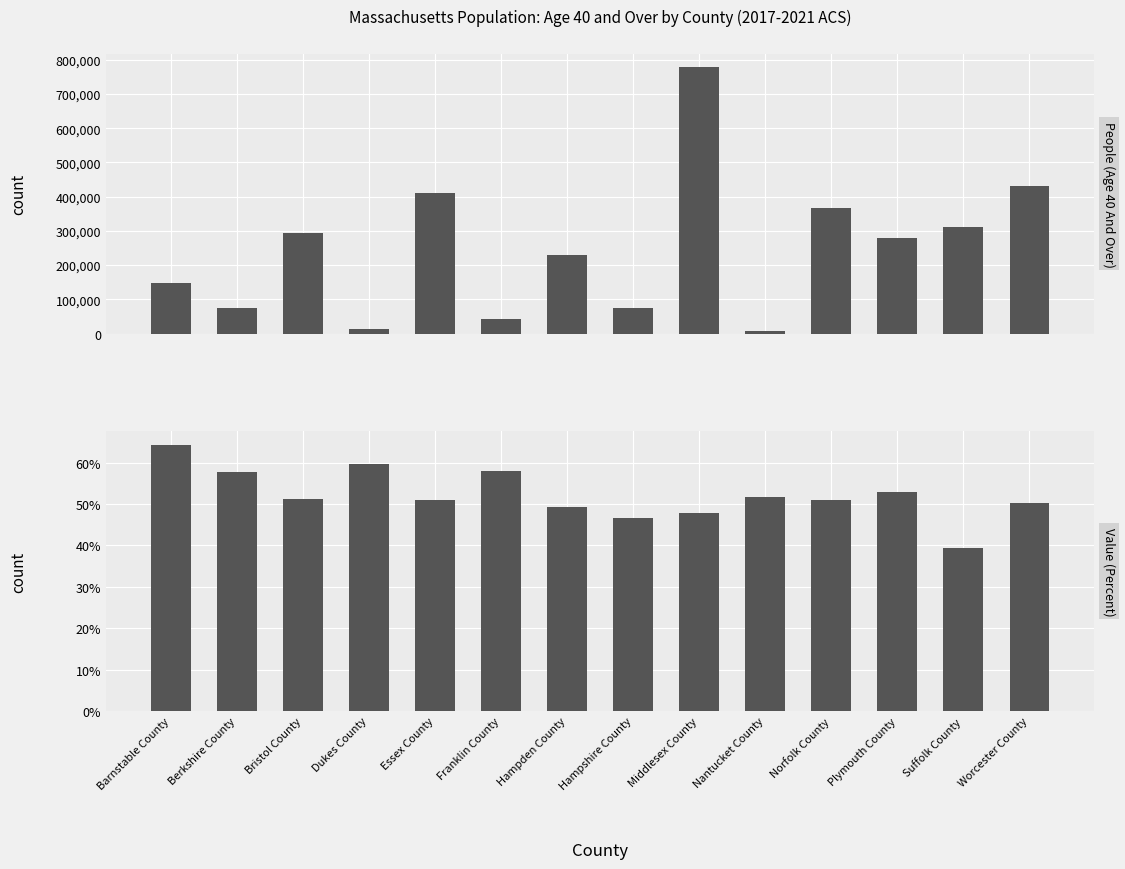

At how many categories does at least one series exceed 143234?

9